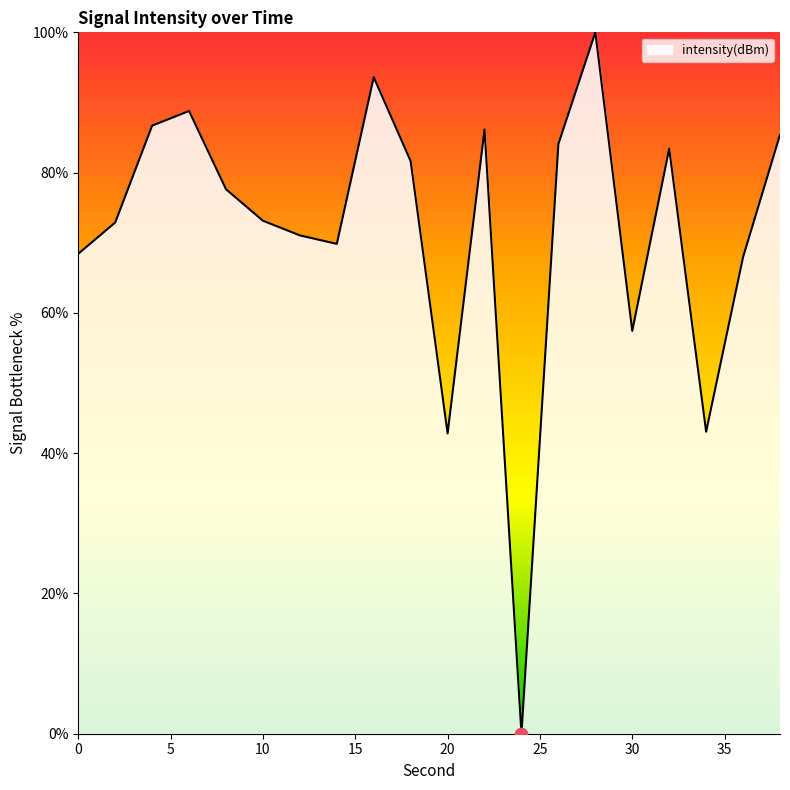

What is the difference between the maximum and minimum values?

100.0